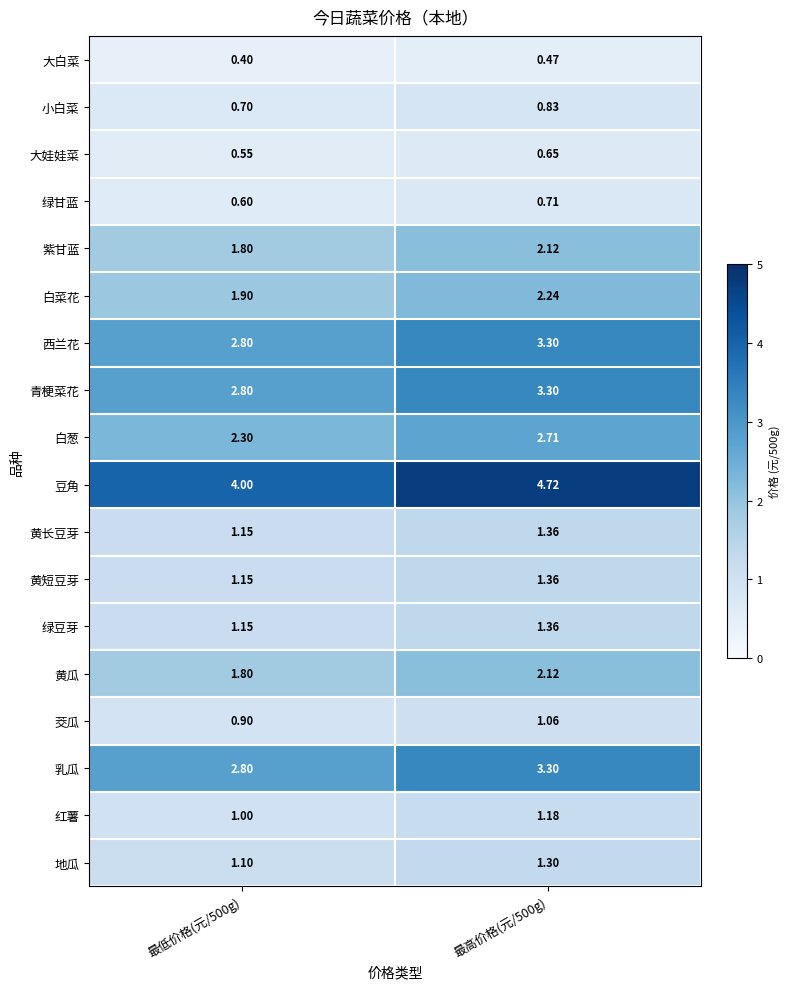

What is the total value across all series at 最高价格(元/500g)?

34.1